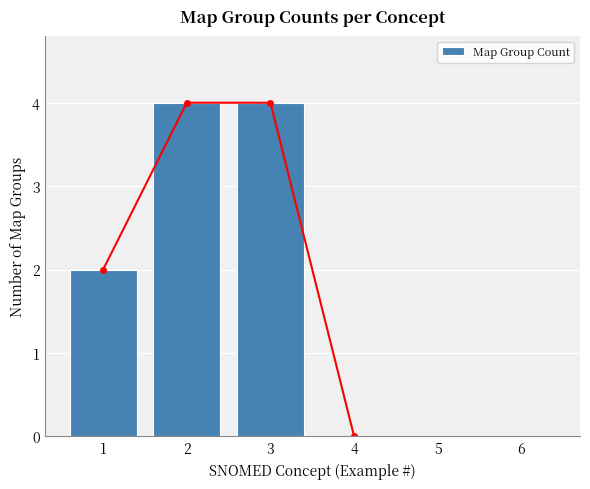

What is the average value?

3